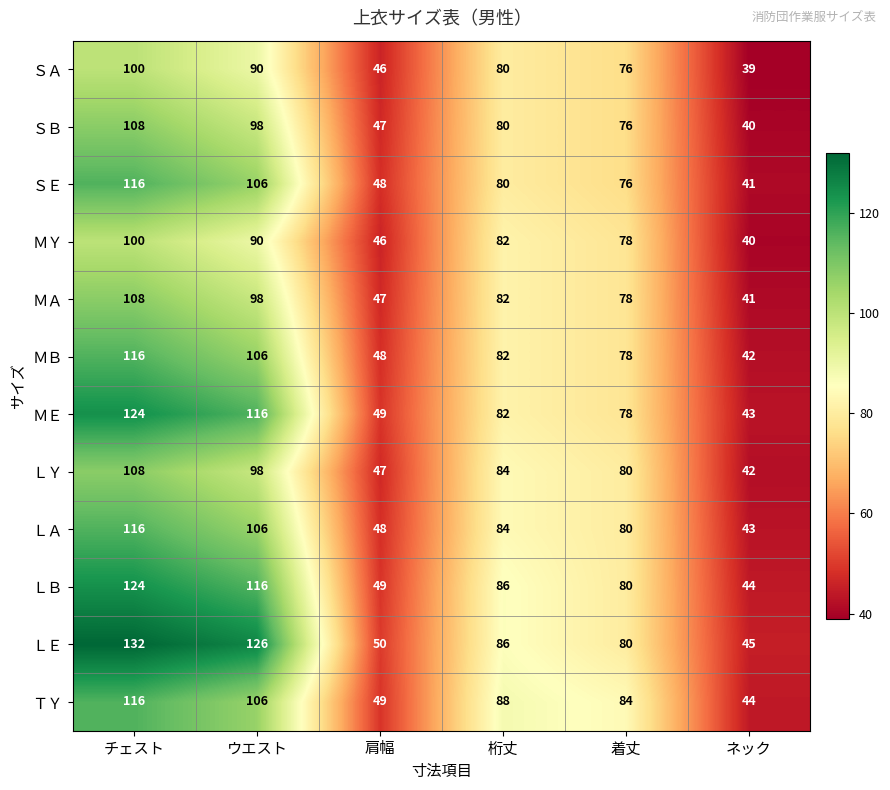

Which category has the highest value across all series?

チェスト